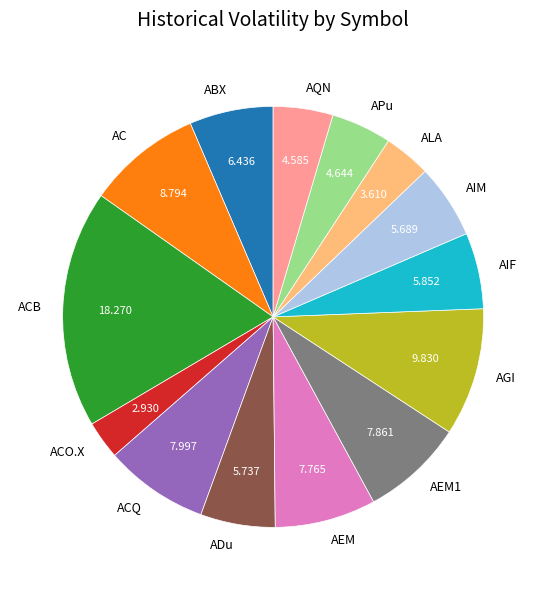

Which has a higher value, ADu or ACO.X?

ADu